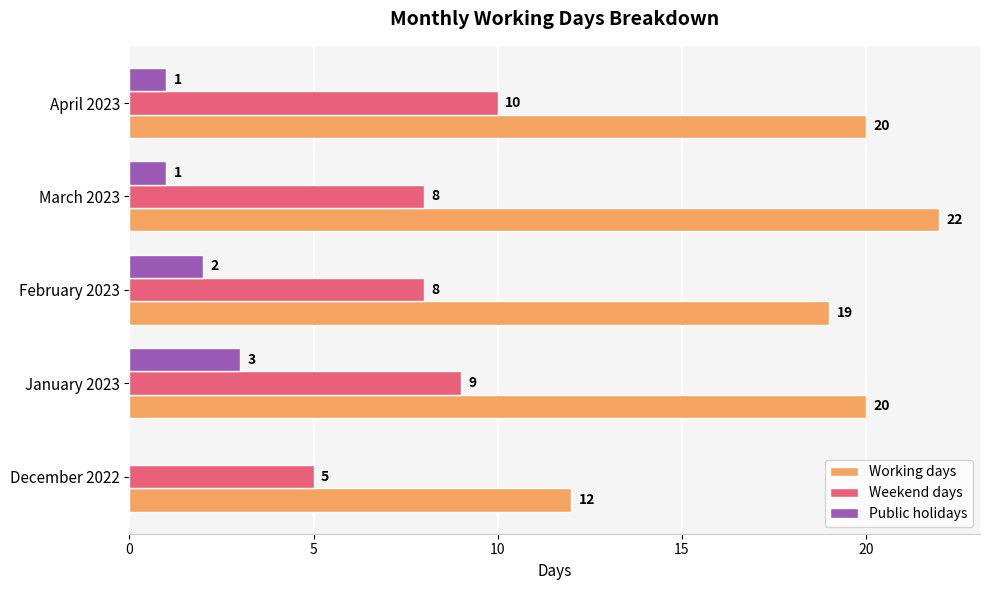

True or false: Public holidays has a value of 2 at February 2023.

True